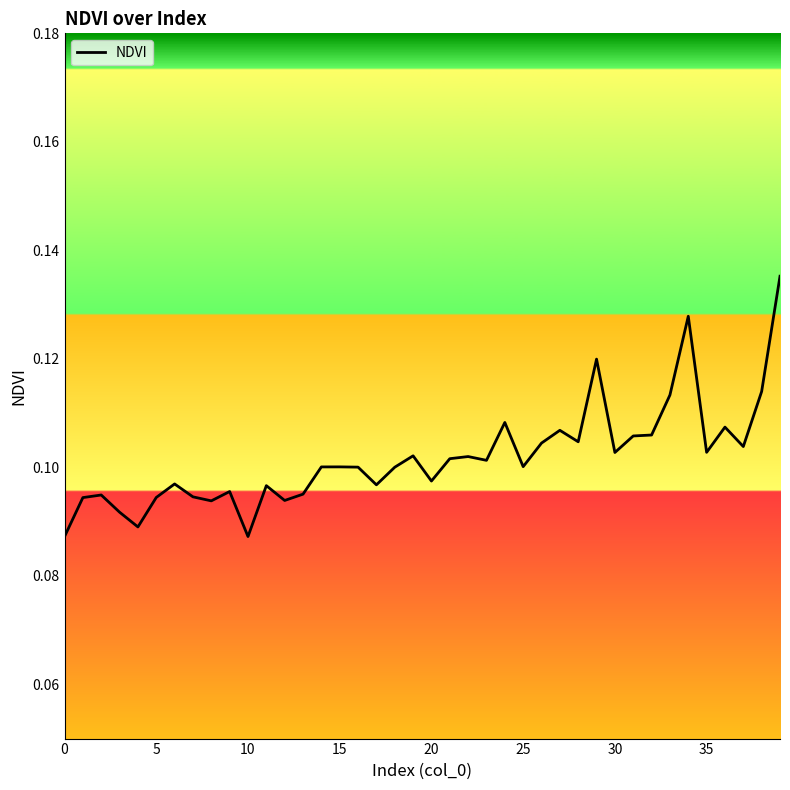

How many categories are shown in the chart?

40